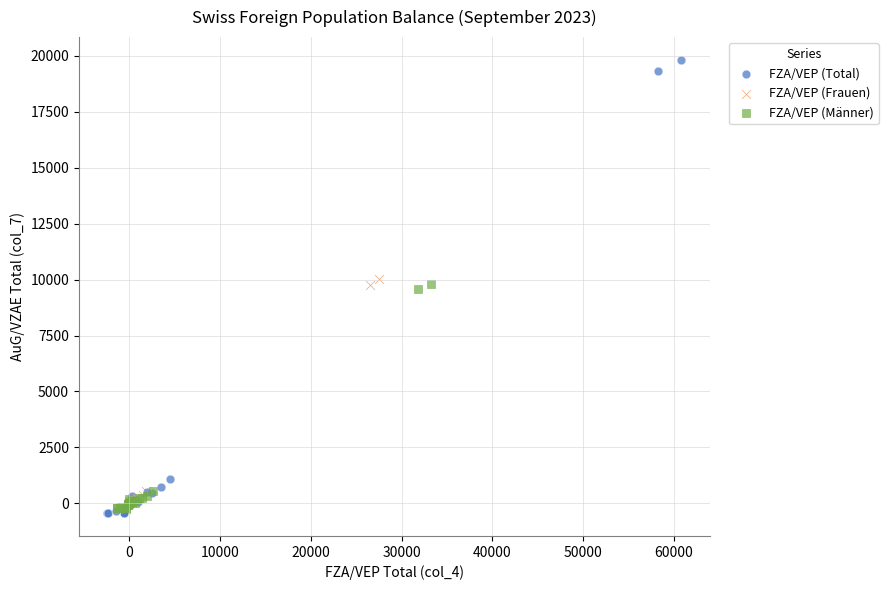

Which series contains the highest Y value?

FZA/VEP (Total)